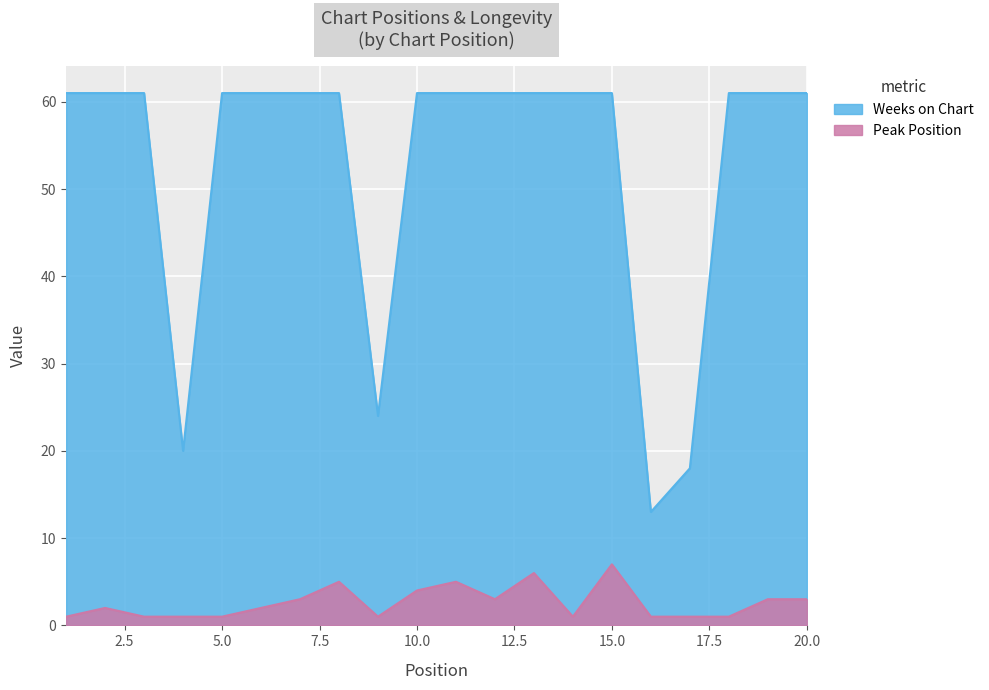

Reading left to right, list all the values displayed in this chart.

Peak Position: 1	2	1	1	1	2	3	5	1	4	5	3	6	1	7	1	1	1	3	3
Weeks on Chart: 61	61	61	20	61	61	61	61	24	61	61	61	61	61	61	13	18	61	61	61